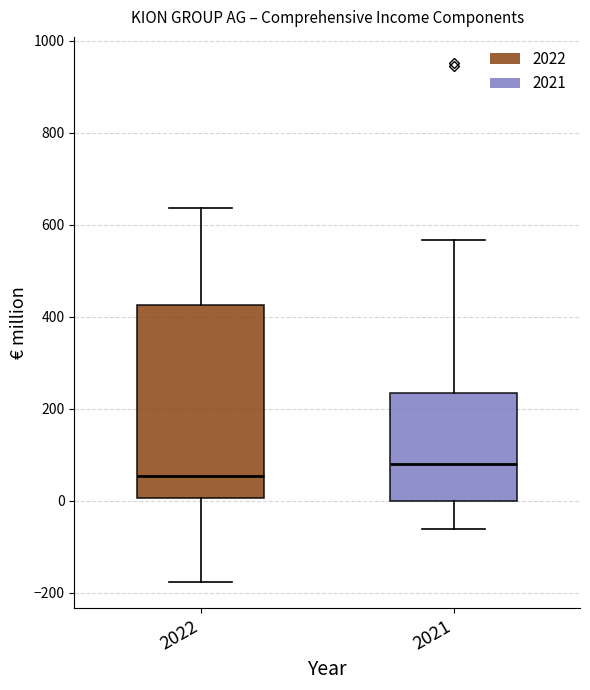

Where is the upper edge of the box at x = 2022 on the y-axis? The values are not printed on the chart, so give them approximately, as read against the axis.

420